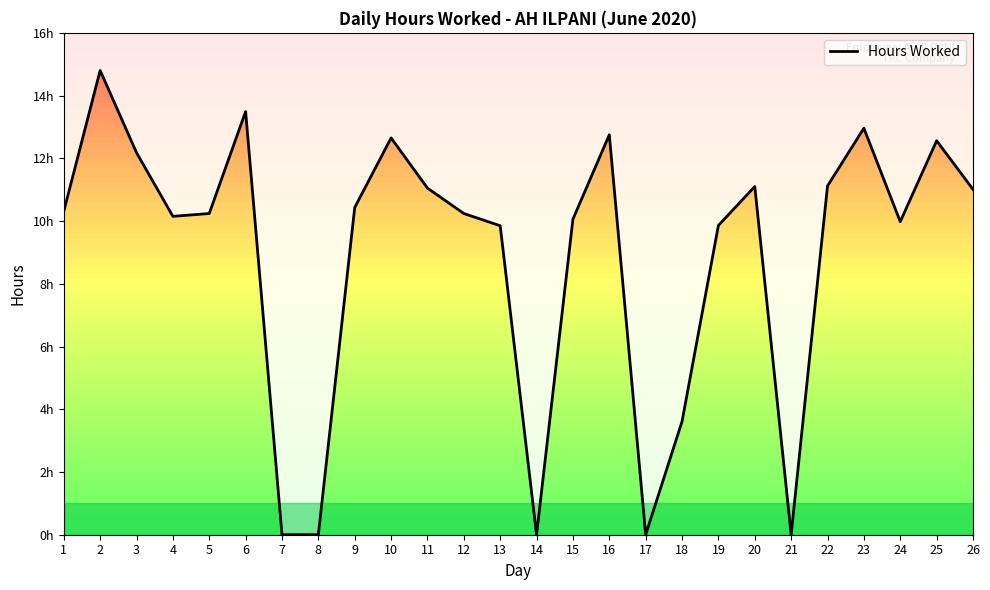

How many distinct data groups are displayed?

1